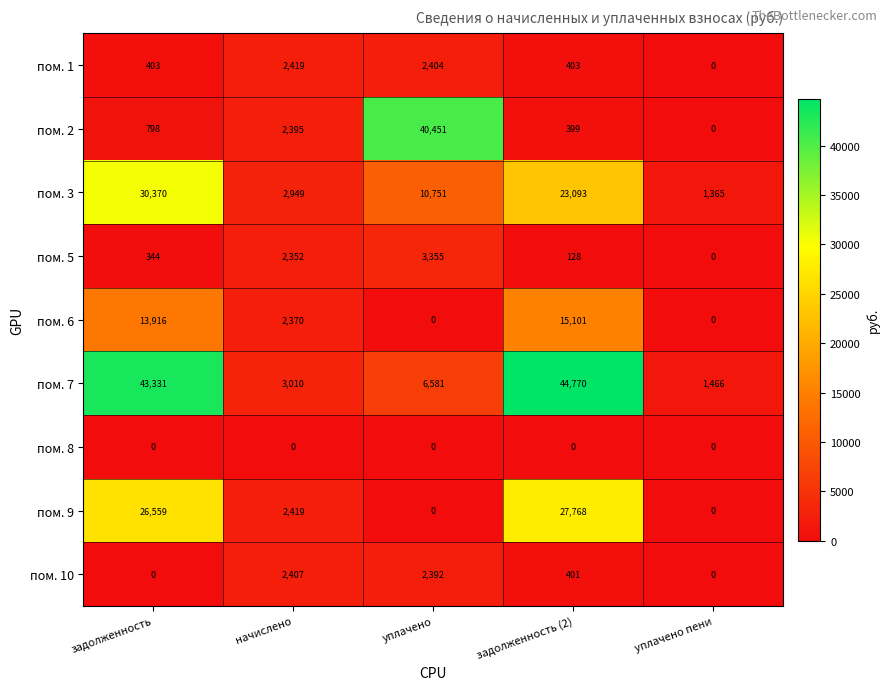

True or false: пом. 8 has a value of 0 at начислено.

True